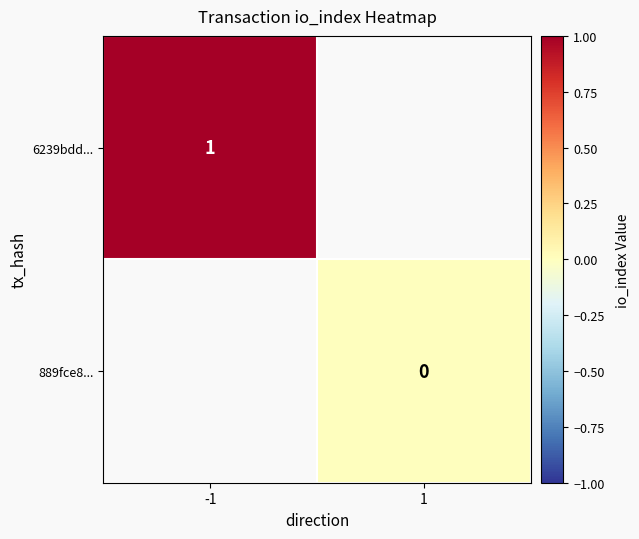

True or false: 6239bdd... has a value of 1 at -1.

True